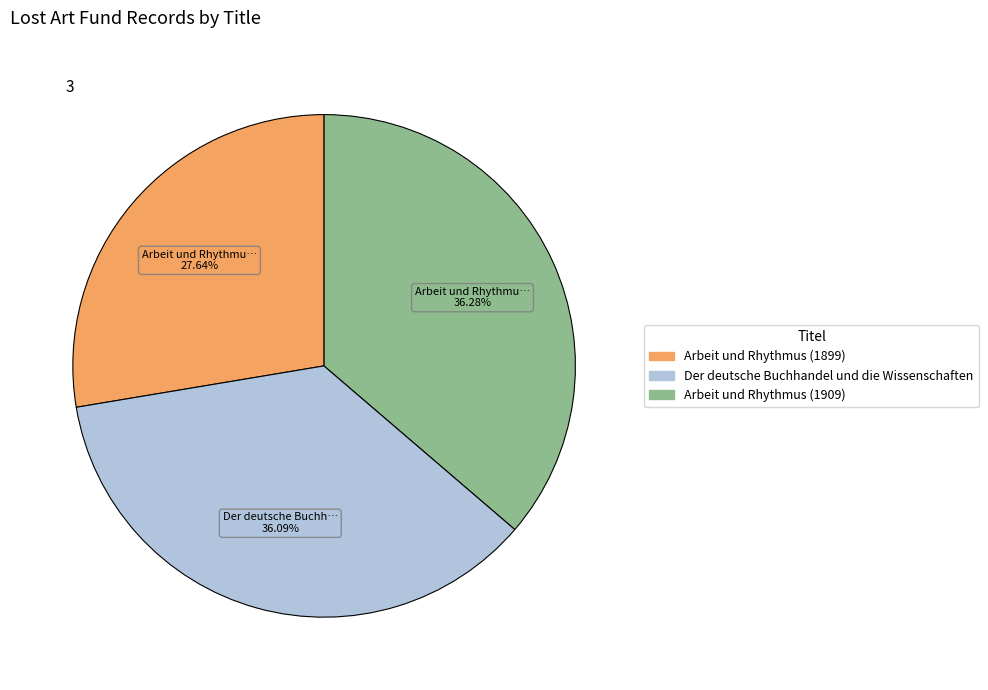

Approximately how many times larger is the value at Arbeit und Rhythmus (1909) compared to Der deutsche Buchhandel und die Wissenschaften?

1.0